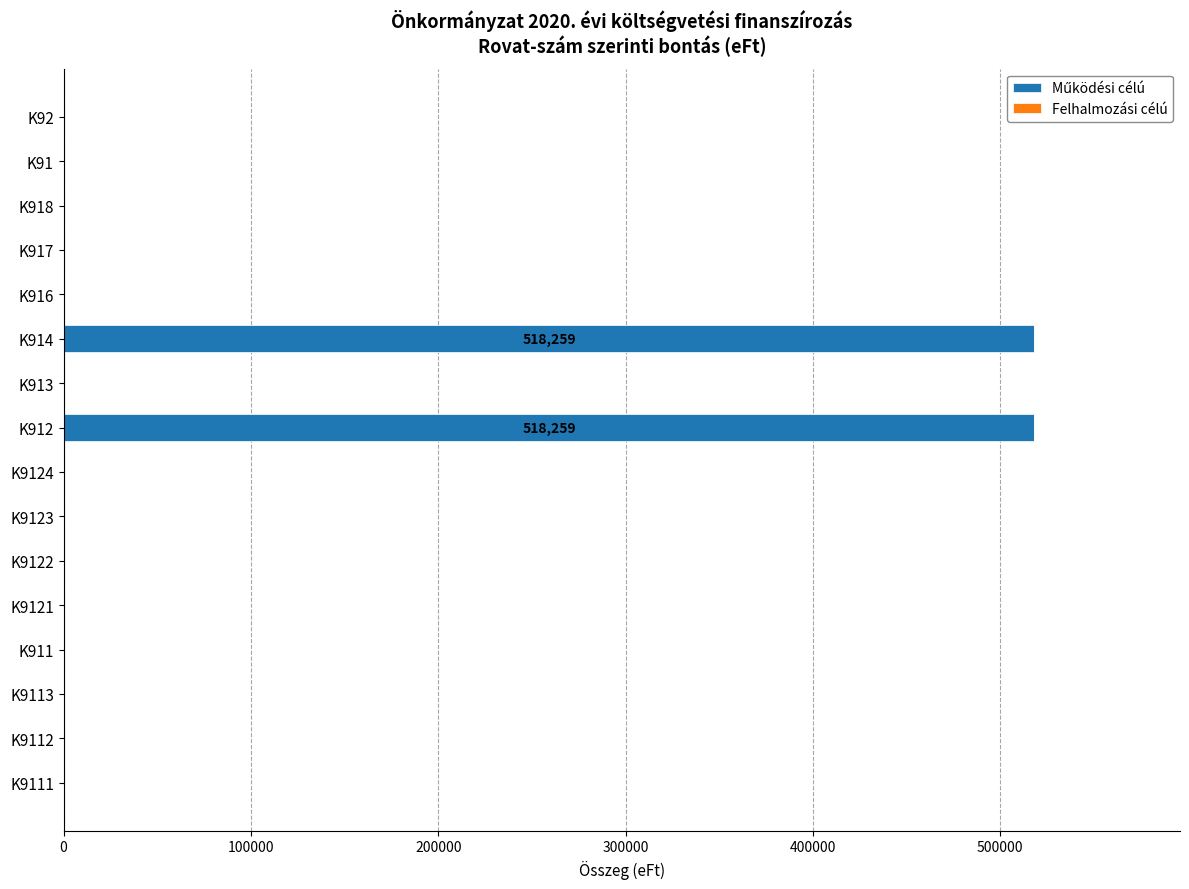

Is it true that the value at K9121 is 0?

True